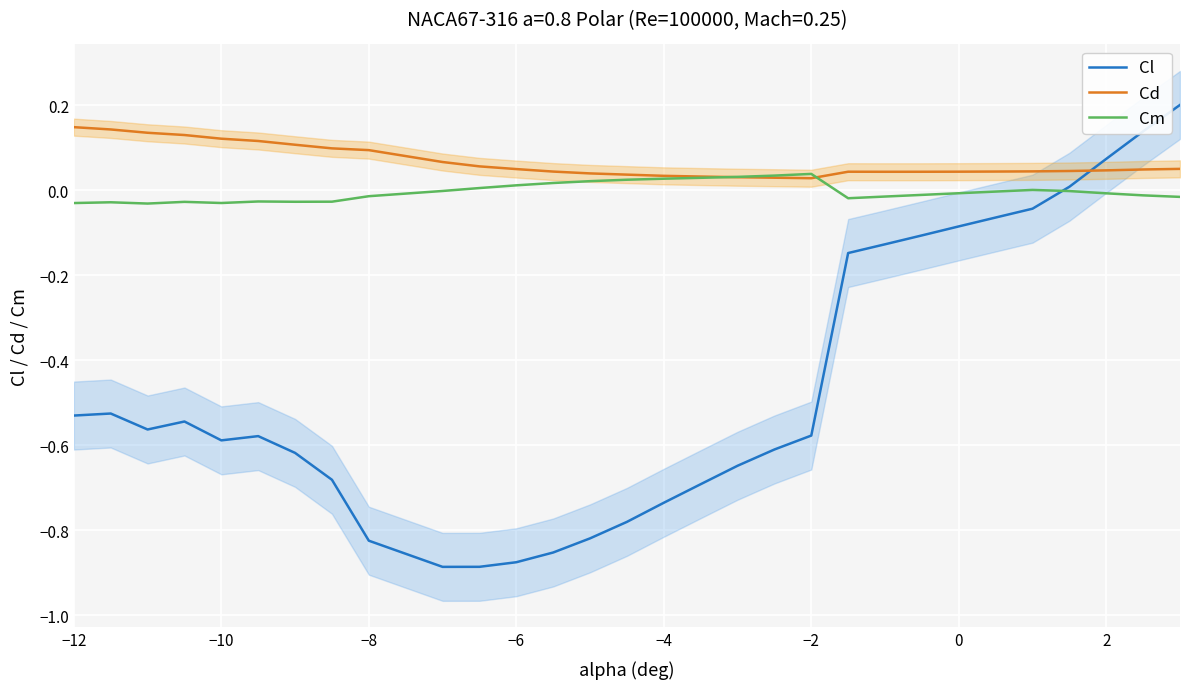

How many times do Cl and Cd cross each other?

1